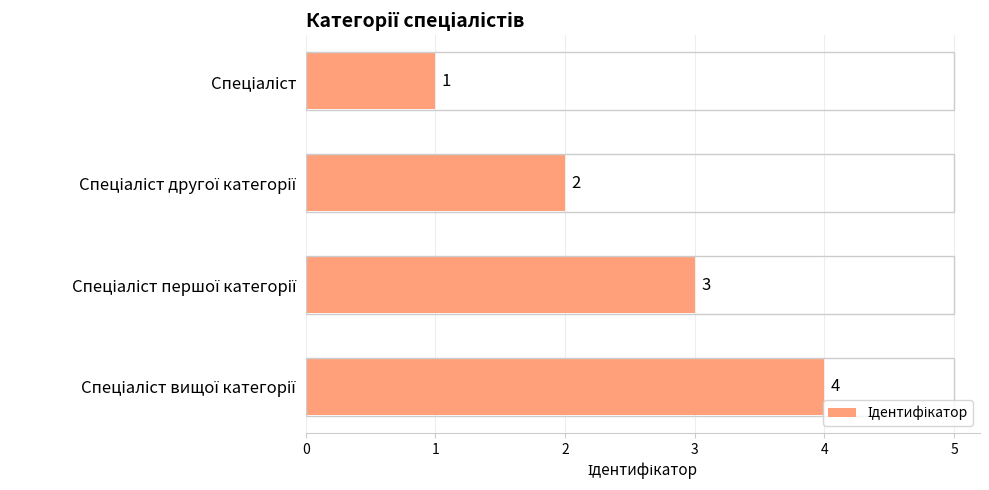

Count the values in the range 2 to 4.

3